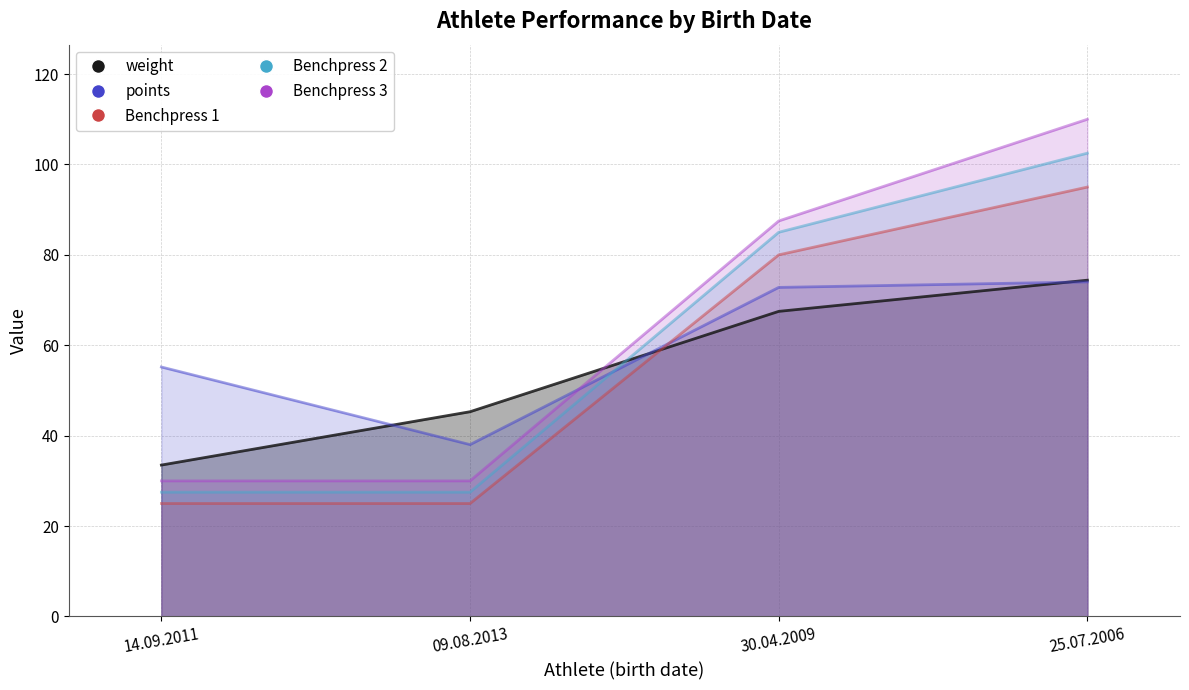

Reading left to right, list all the values displayed in this chart.

weight: 33.5	45.3	67.5	74.4
points: 55.2	38.0	72.8	74.0
Benchpress 1: 25.0	25.0	80.0	95.0
Benchpress 2: 27.5	27.5	85.0	102.5
Benchpress 3: 30.0	30.0	87.5	110.0